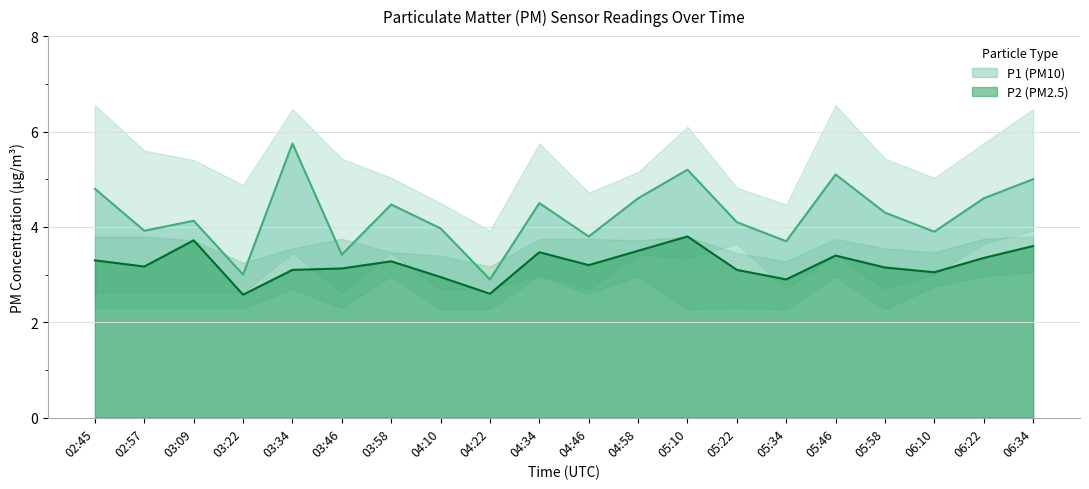

What is the difference between the highest and lowest values at 04:22?

0.3